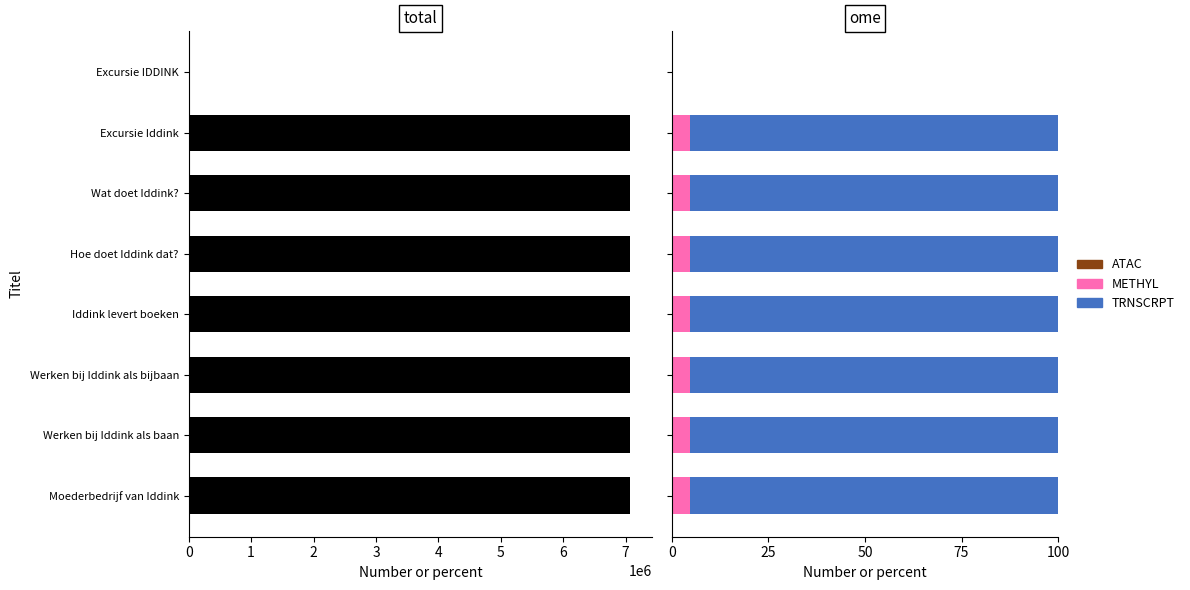

What is the value of the Identifier bar at the 3rd from the left?

7069218.0